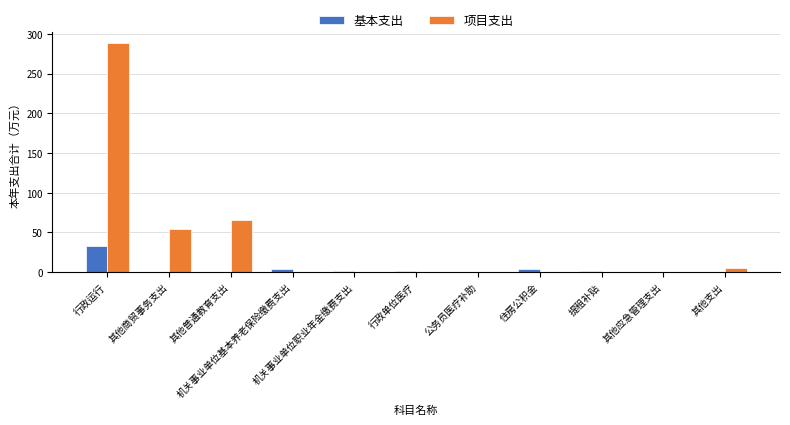

What is the difference between the 项目支出 values at 其他商贸事务支出 and 其他支出?

49.3